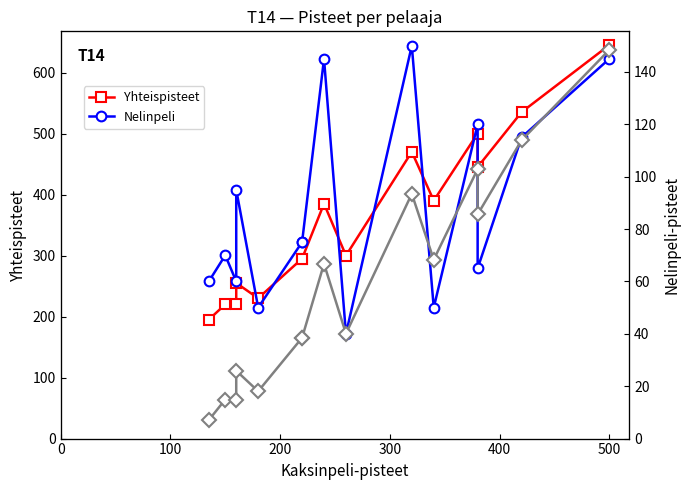

True or false: Nelinpeli and Yhteispisteet (dup/style) intersect in this chart.

False